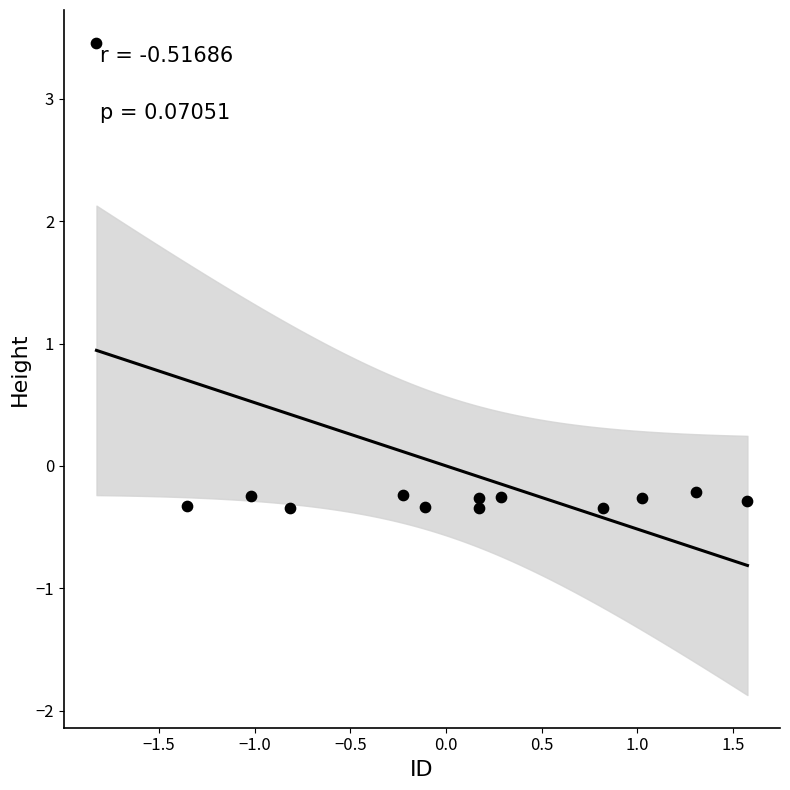

What is the range of Y values (max minus min)?

3.8